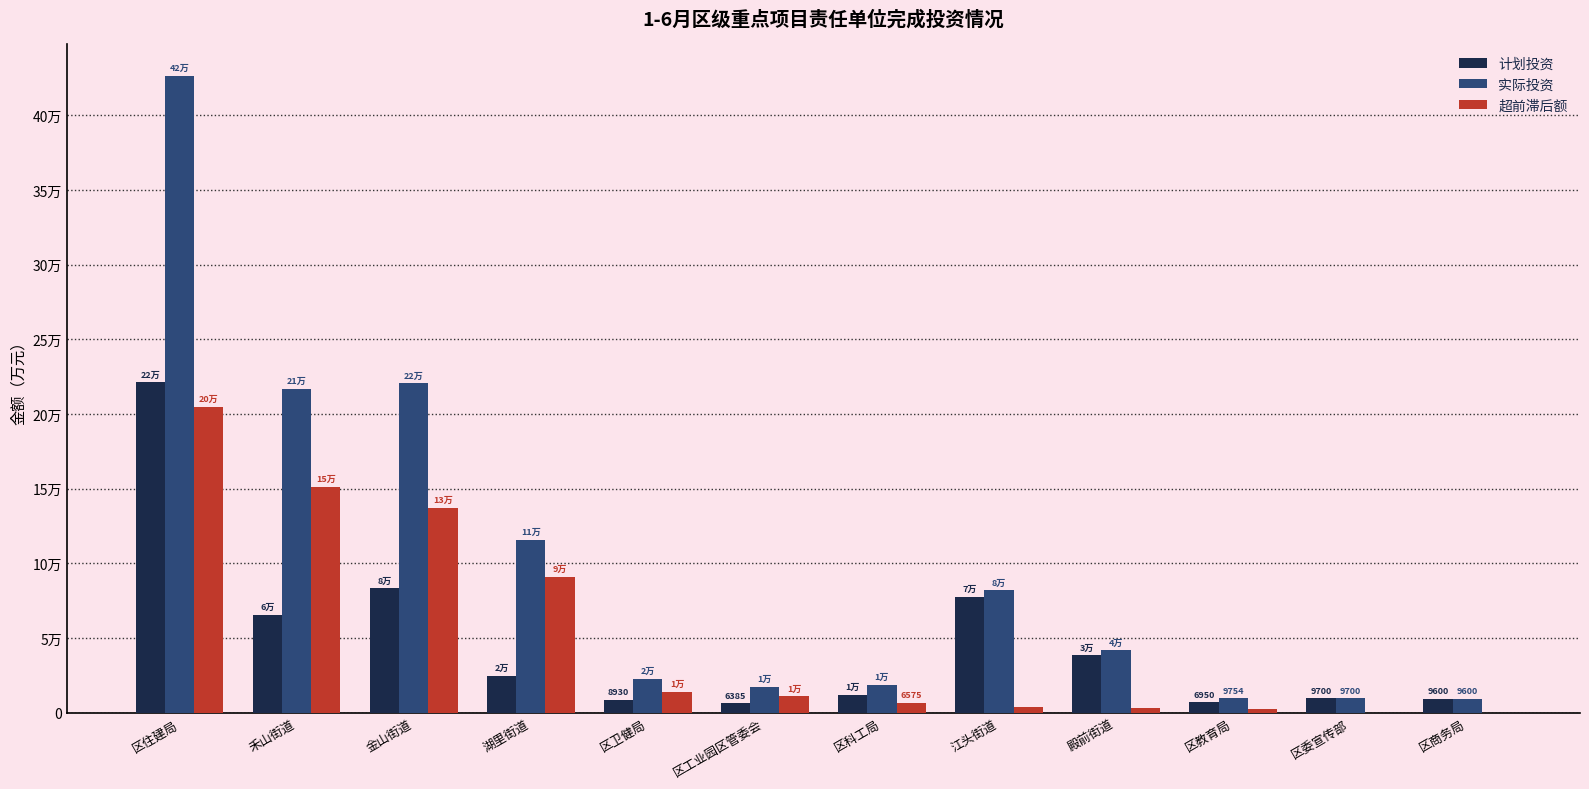

At 区委宣传部, list the series in order from largest to smallest.

计划投资, 实际投资, 超前滞后额